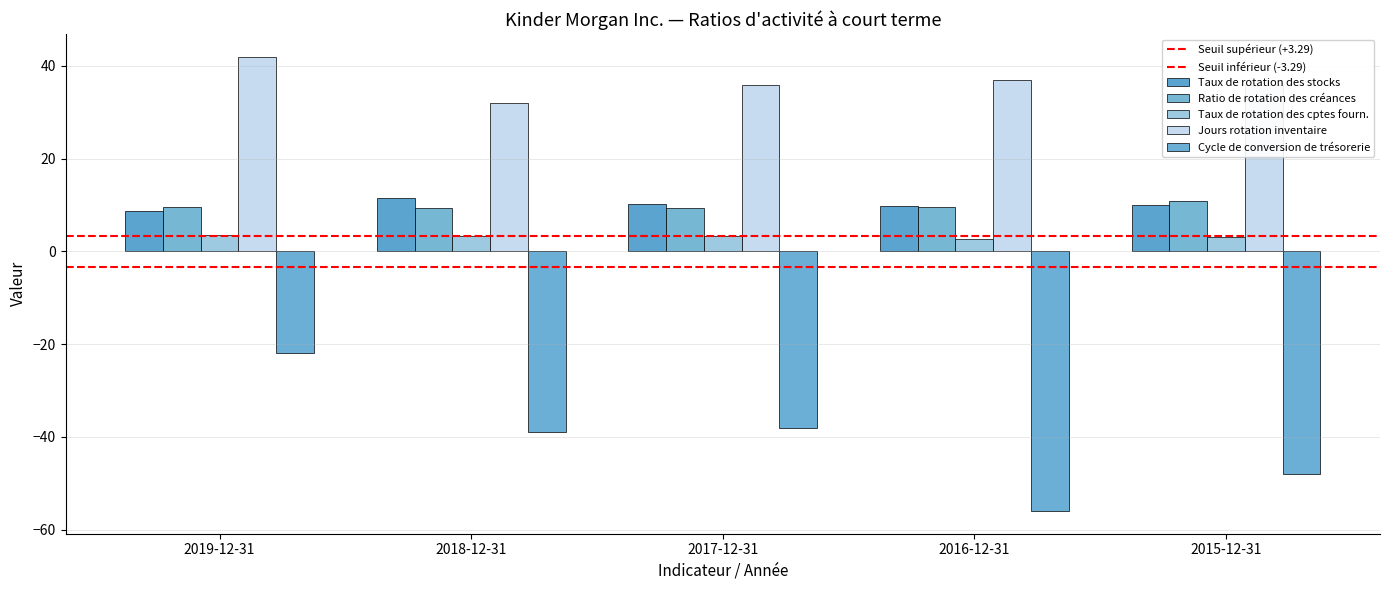

Rank the series by their maximum value, from highest to lowest.

Jours rotation inventaire, Taux de rotation des stocks, Ratio de rotation des créances, Taux de rotation des cptes fourn., Cycle de conversion de trésorerie